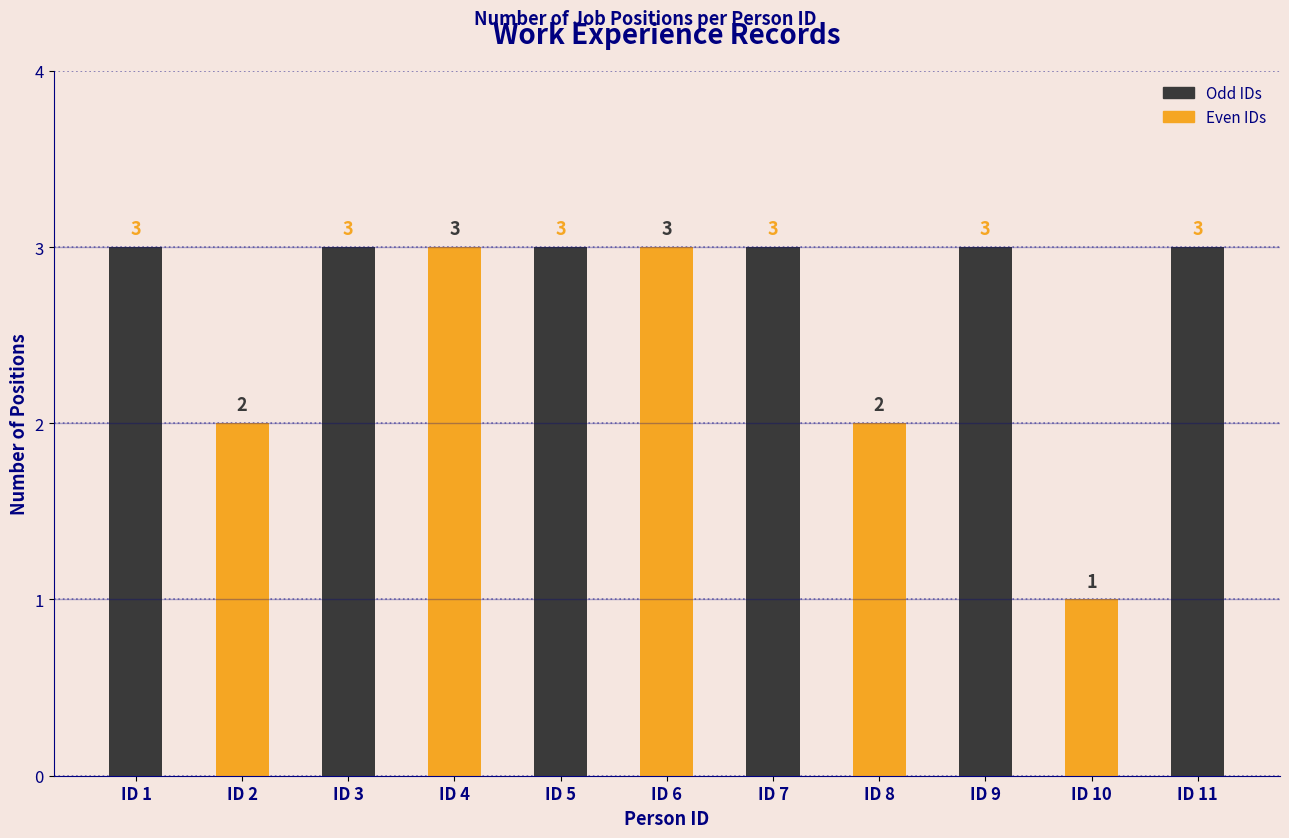

Reading left to right, transcribe all the data shown in this chart.

3	2	3	3	3	3	3	2	3	1	3